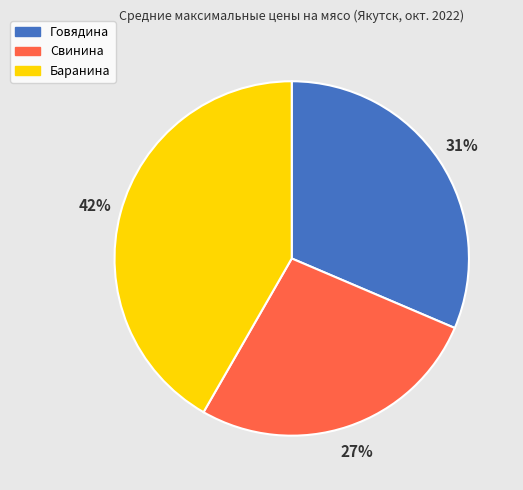

Which category has the biggest portion of the pie?

Баранина